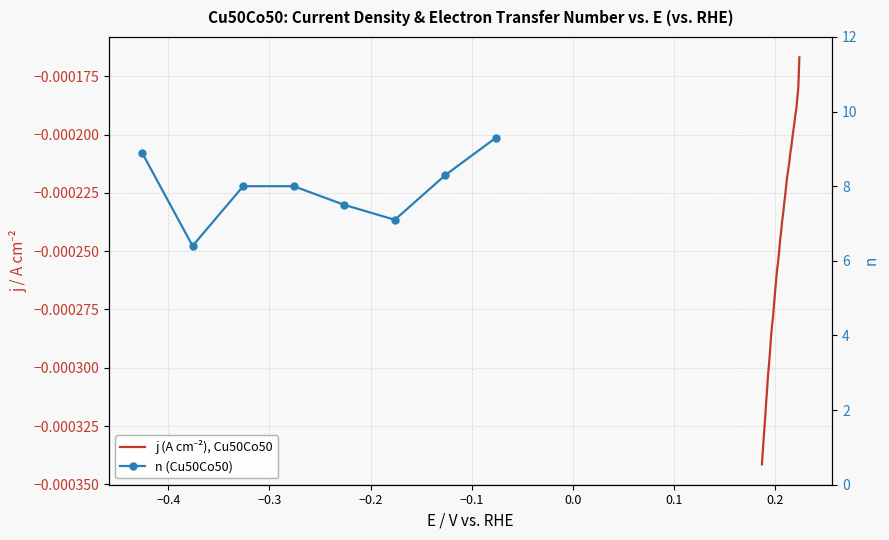

Which label corresponds to the smallest value in the chart?

0.18700000000000006